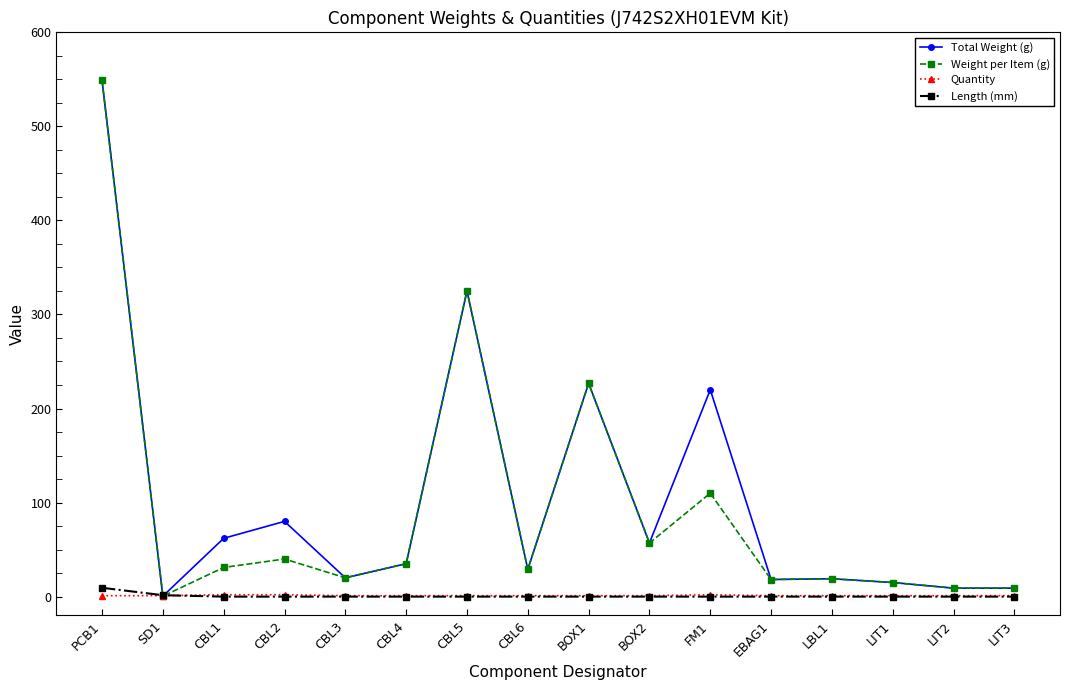

What is the difference between the highest and lowest values at LIT2?

9.0